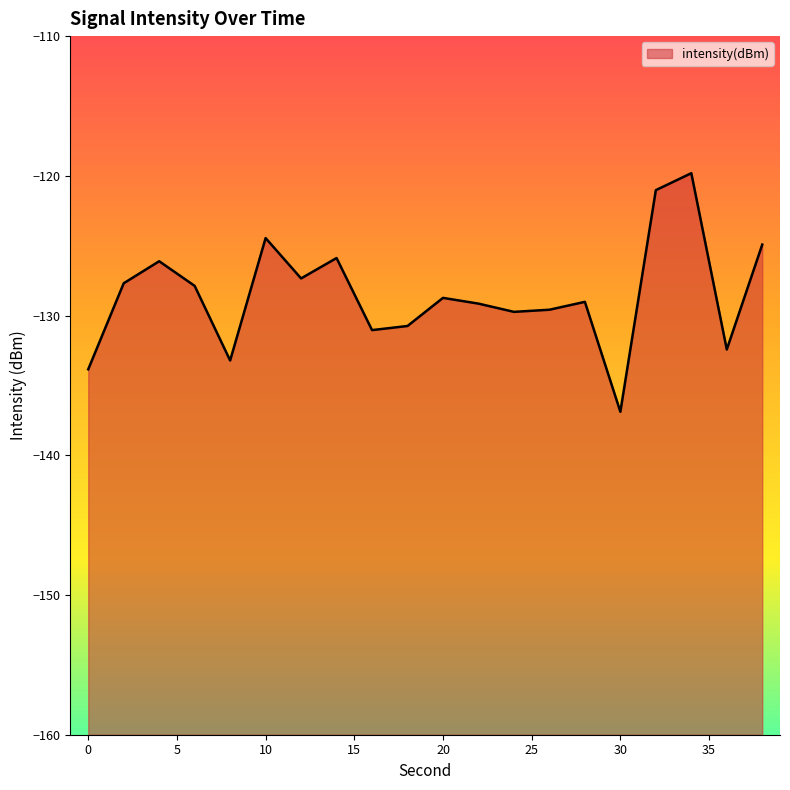

What is the difference between the maximum and minimum values?

17.1